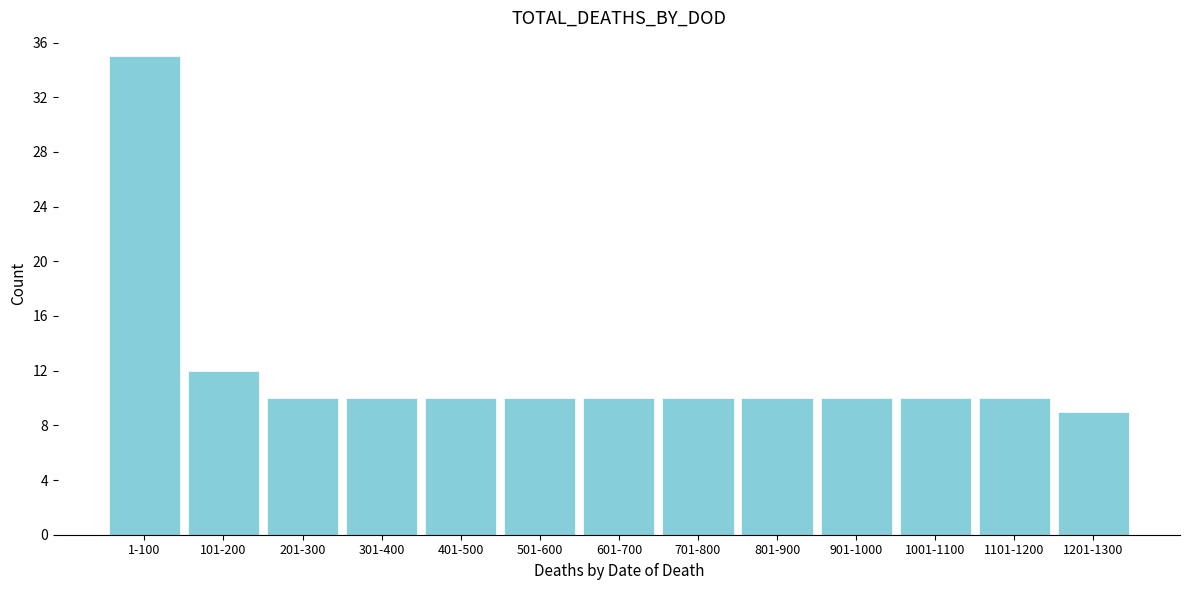

Reading left to right, extract all data points from this chart.

1-100=35	101-200=12	201-300=10	301-400=10	401-500=10	501-600=10	601-700=10	701-800=10	801-900=10	901-1000=10	1001-1100=10	1101-1200=10	1201-1300=9